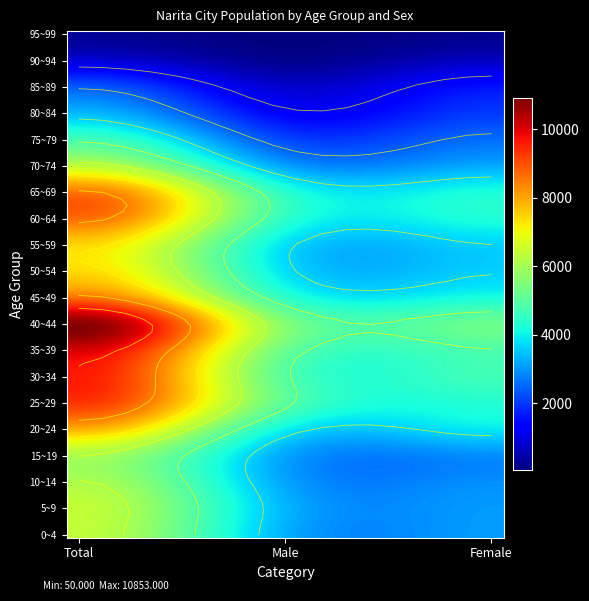

Read the 25~29 value at 2.

4311